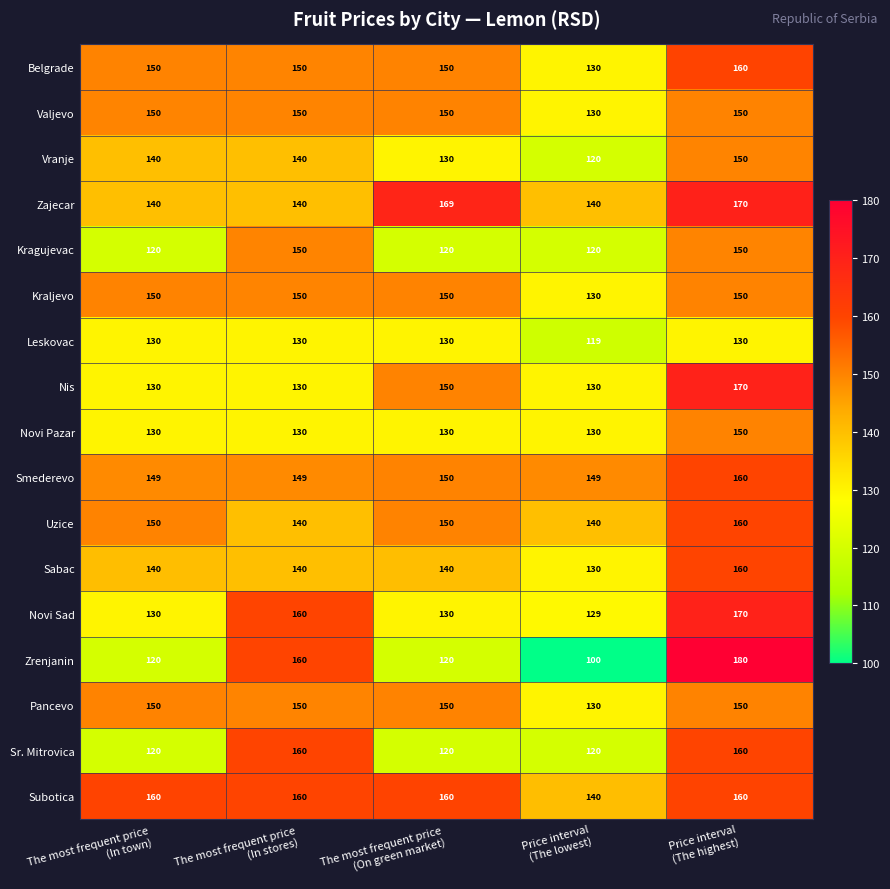

What is the spread (max minus min) of values at Price interval
(The lowest)?

49